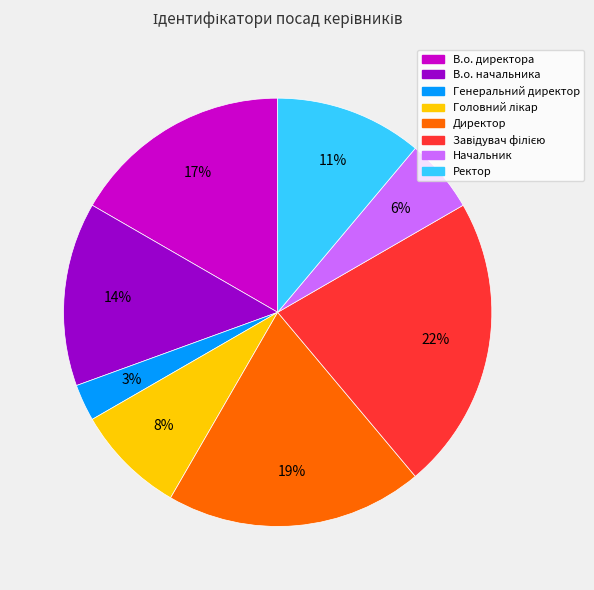

To the nearest percent, what portion does Ректор represent?

11%